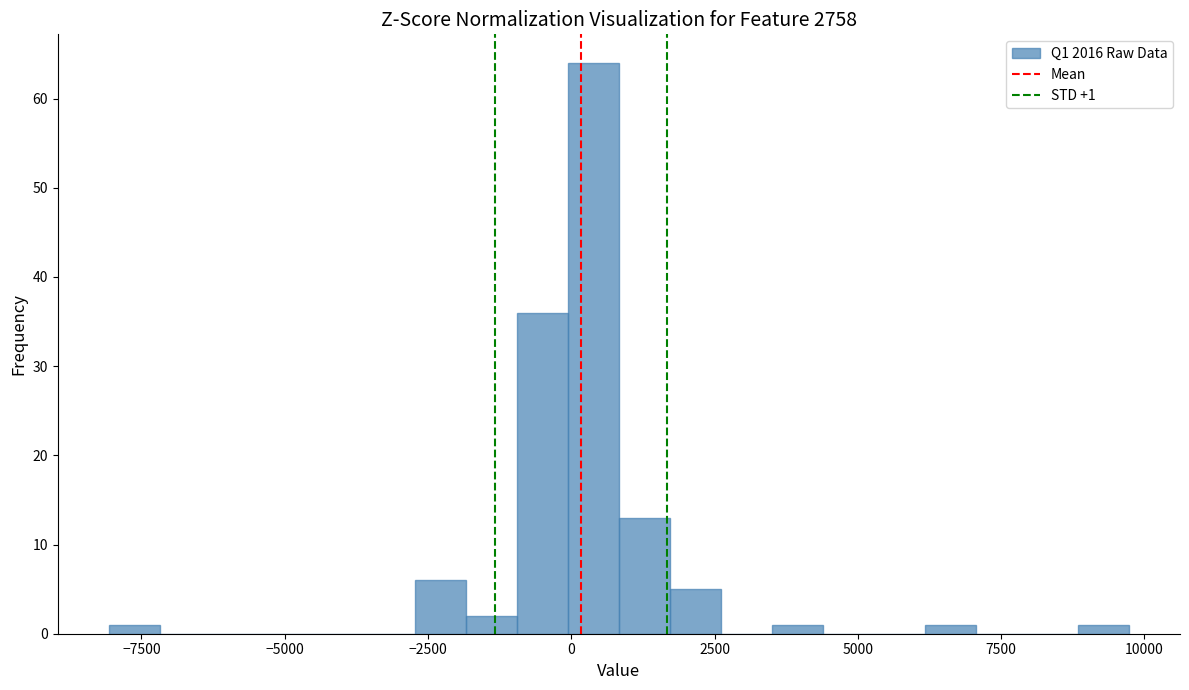

Around what value on the x-axis is the tallest bar? Give the approximate position of its centre, as read against the axis.

500